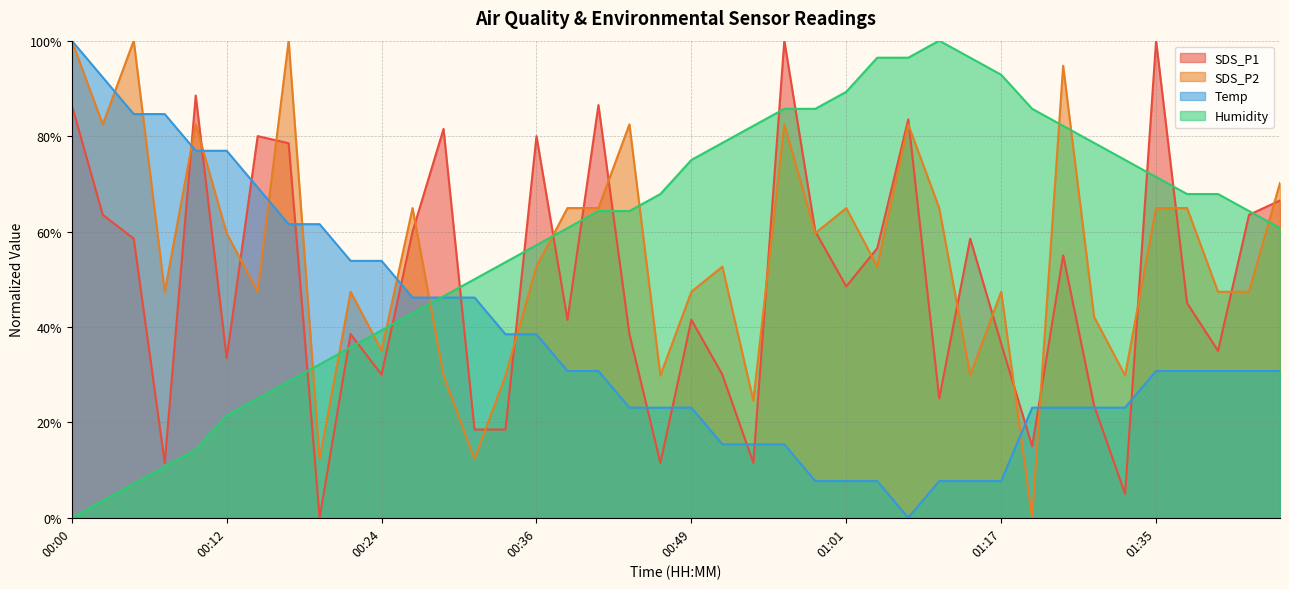

Does the chart have visible grid lines?

Yes